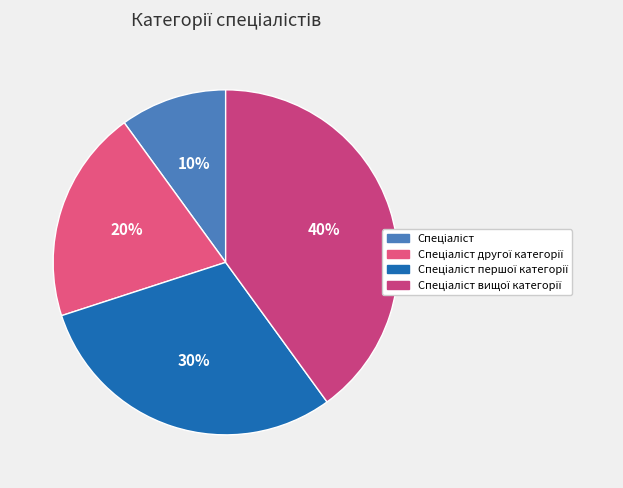

Which category has the biggest portion of the pie?

Спеціаліст вищої категорії